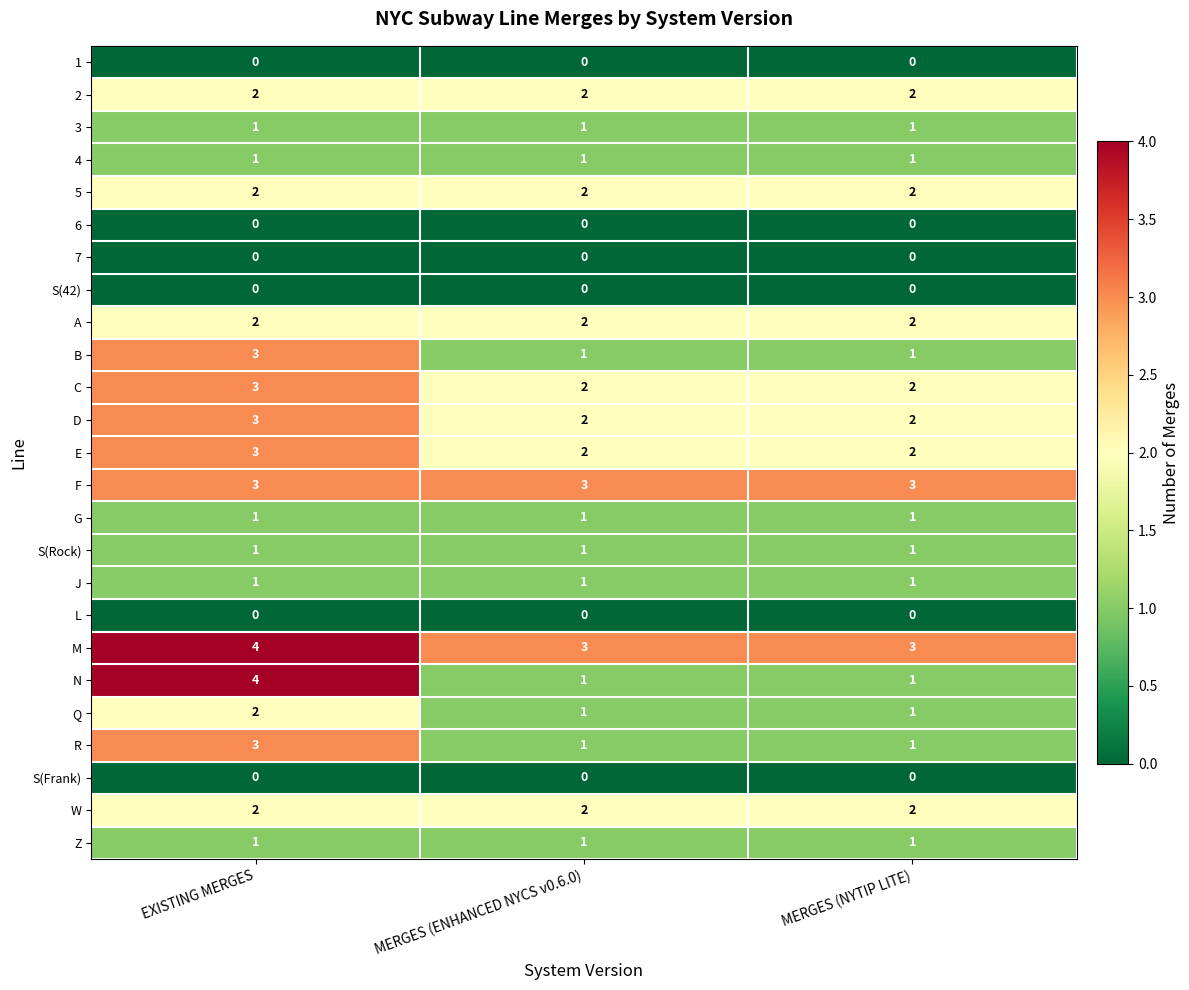

What is the total value across all series at MERGES (ENHANCED NYCS v0.6.0)?

30